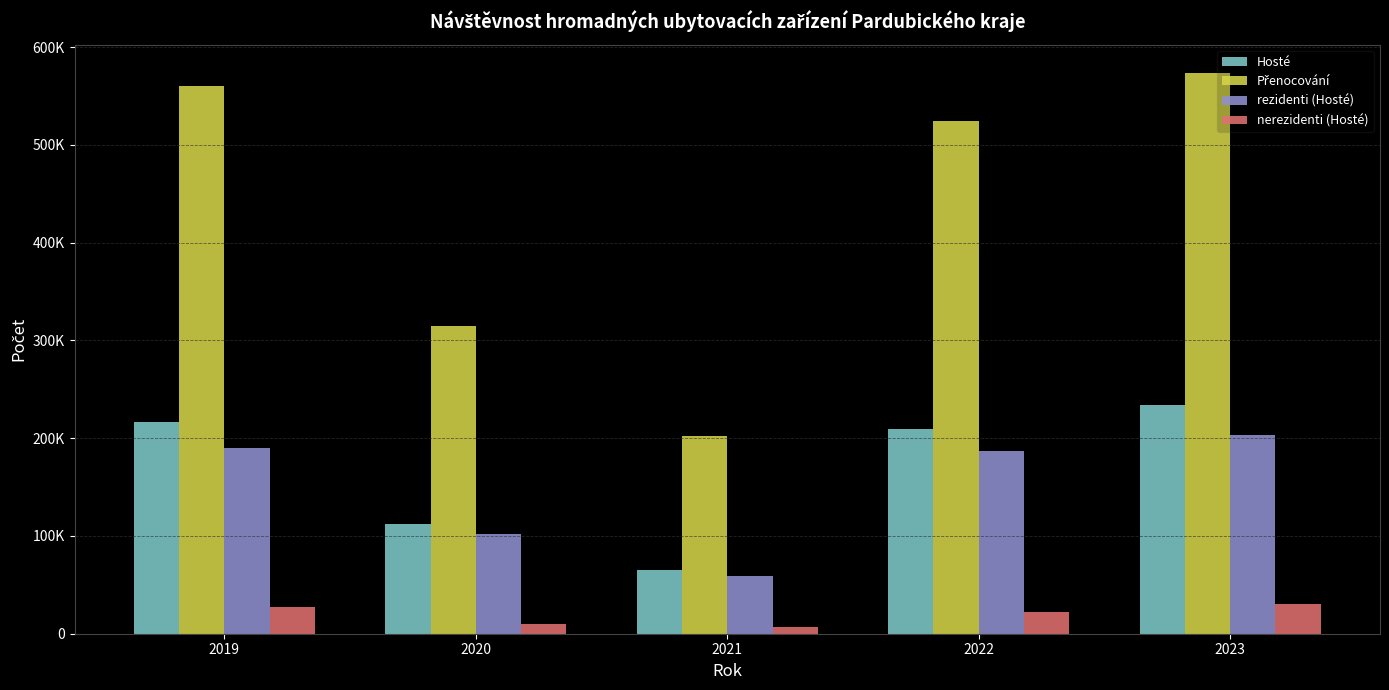

Does the chart contain stacked bars?

No